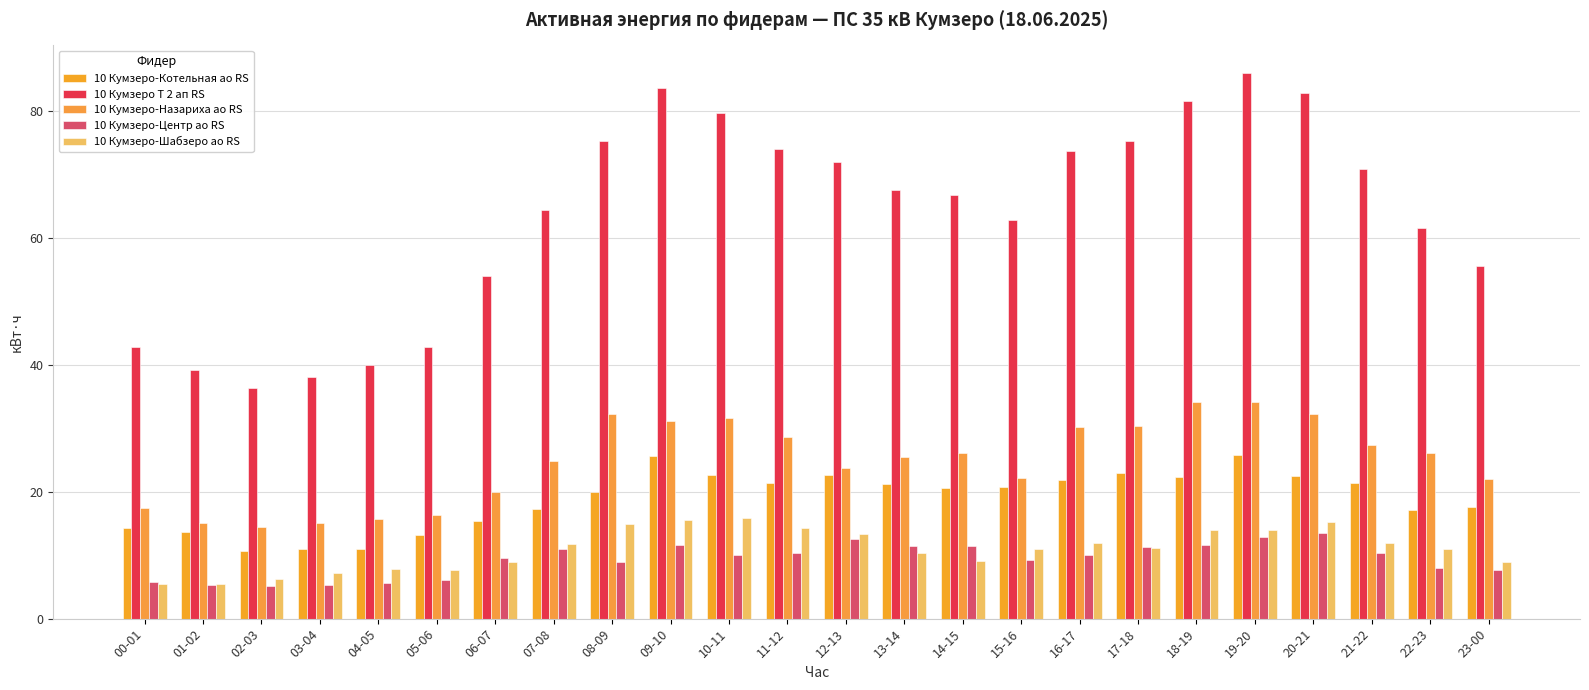

Count the number of data series in this chart.

5